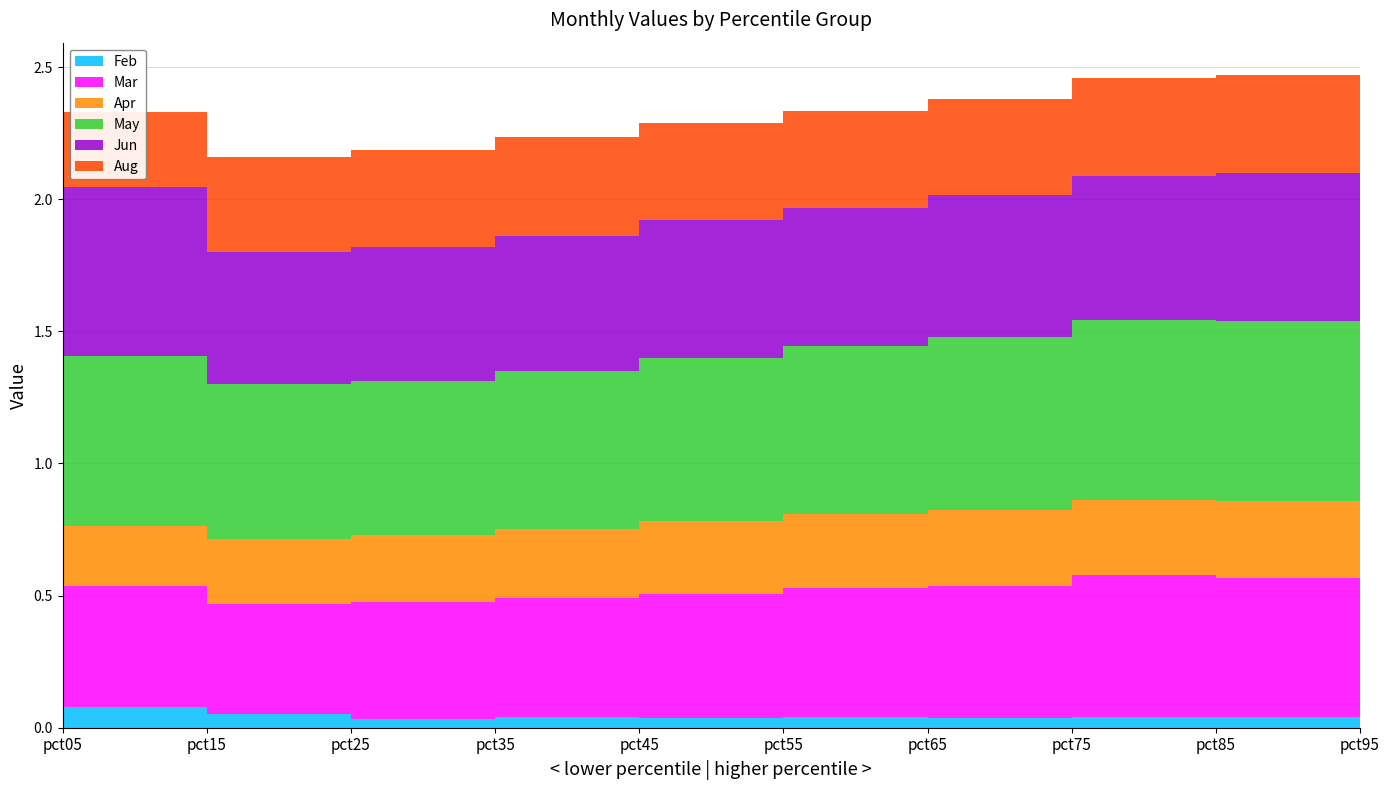

Reading left to right, list all the values displayed in this chart.

Feb: pct05=0.1	pct15=0.1	pct25=0.0	pct35=0.0	pct45=0.0	pct55=0.0	pct65=0.0	pct75=0.0	pct85=0.0	pct95=0.0
Mar: pct05=0.5	pct15=0.4	pct25=0.4	pct35=0.5	pct45=0.5	pct55=0.5	pct65=0.5	pct75=0.5	pct85=0.5	pct95=0.5
Apr: pct05=0.2	pct15=0.2	pct25=0.3	pct35=0.3	pct45=0.3	pct55=0.3	pct65=0.3	pct75=0.3	pct85=0.3	pct95=0.2
May: pct05=0.6	pct15=0.6	pct25=0.6	pct35=0.6	pct45=0.6	pct55=0.6	pct65=0.7	pct75=0.7	pct85=0.7	pct95=0.8
Jun: pct05=0.6	pct15=0.5	pct25=0.5	pct35=0.5	pct45=0.5	pct55=0.5	pct65=0.5	pct75=0.5	pct85=0.6	pct95=0.6
Aug: pct05=0.3	pct15=0.4	pct25=0.4	pct35=0.4	pct45=0.4	pct55=0.4	pct65=0.4	pct75=0.4	pct85=0.4	pct95=0.3